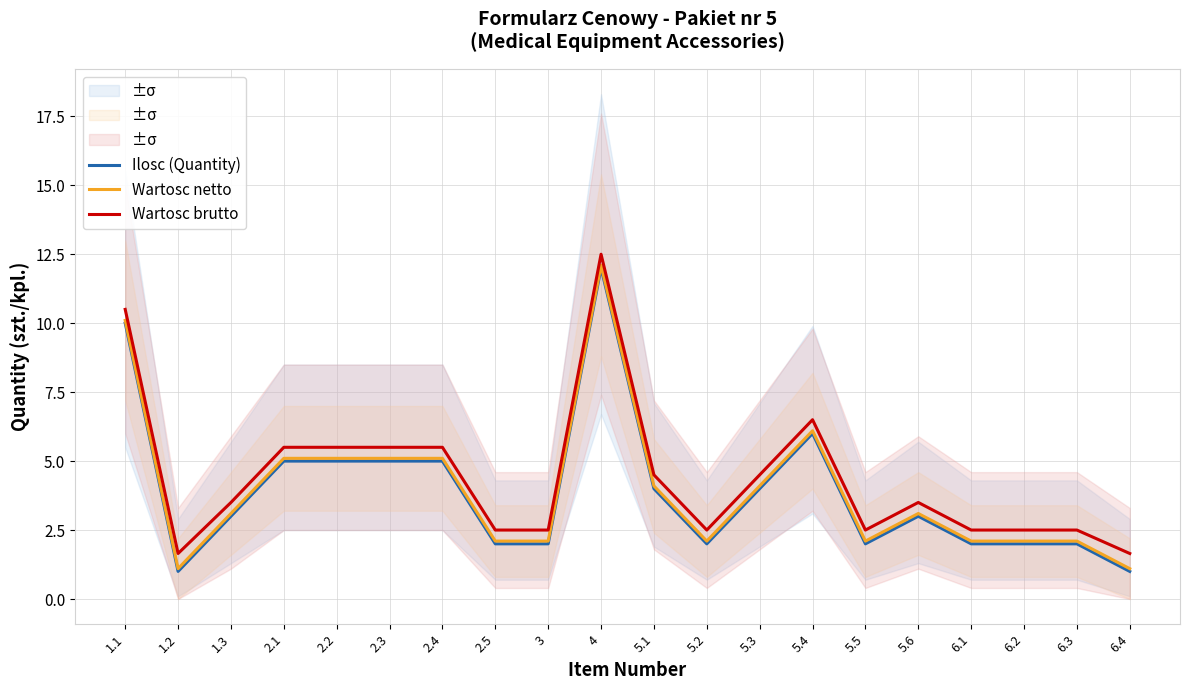

The Wartosc brutto series shows 2.2 at 1.2. True or false?

False